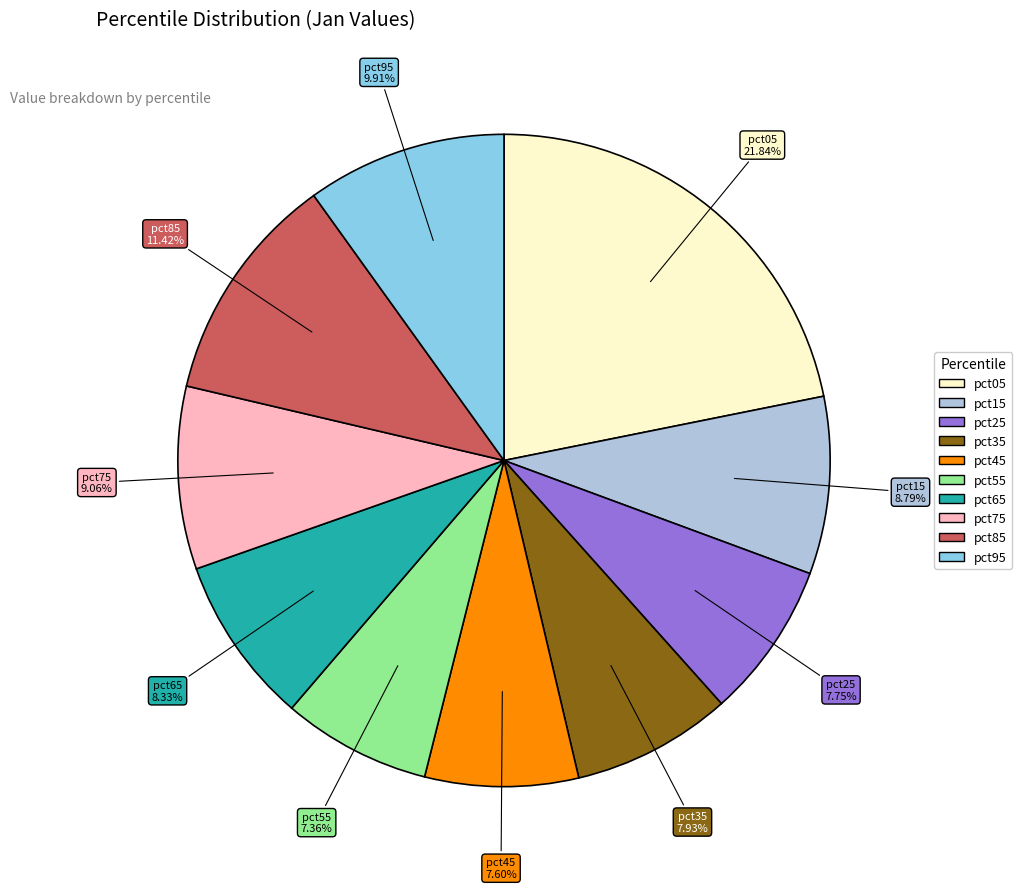

What is the total percentage of pct05 and pct85?

33.3%